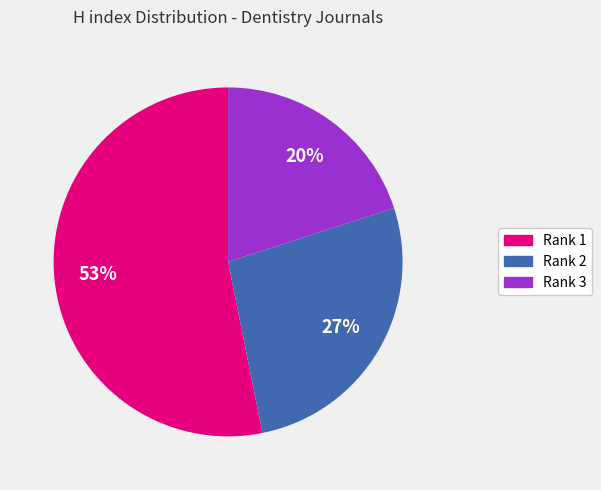

Is there a majority slice in this chart?

Yes